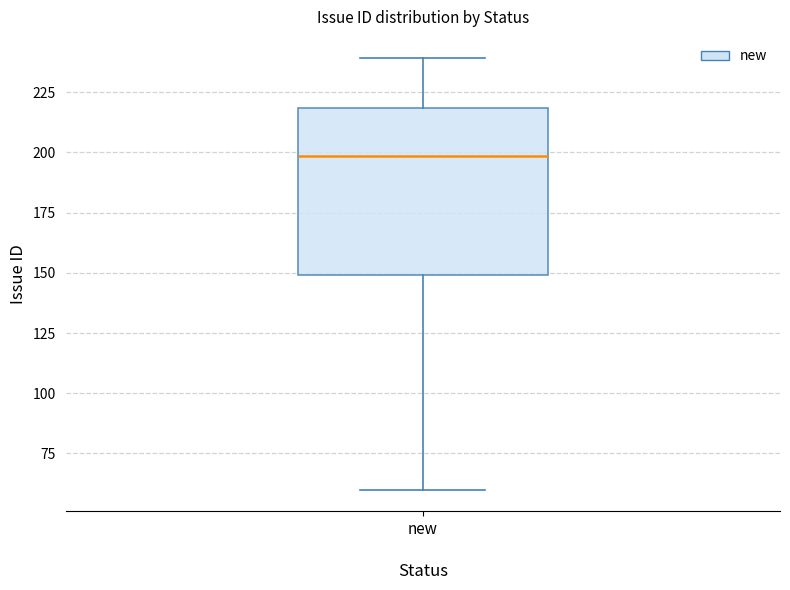

Transcribe this box plot: give where the median line is, the range the box spans, and where the two whiskers end, as read against the y-axis. The values are not printed on the chart, so give them approximately, as read against the axis.

median 200, box 150 to 220, whiskers 60 to 240